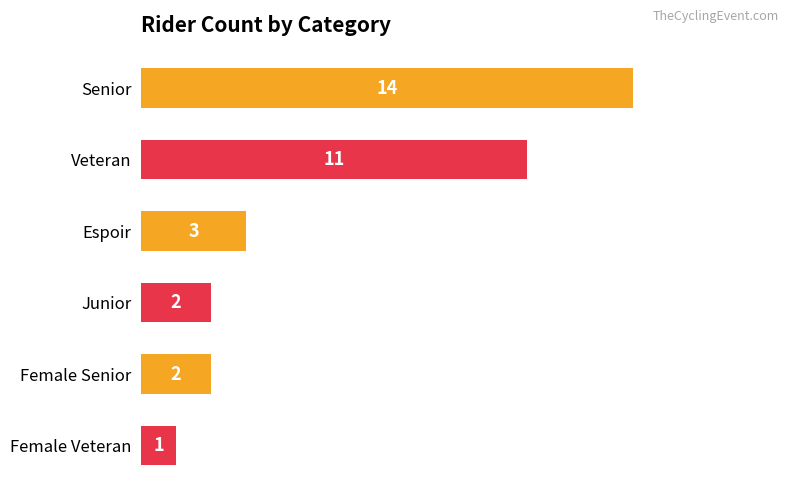

What is the value of the 5th bar from the top?

2